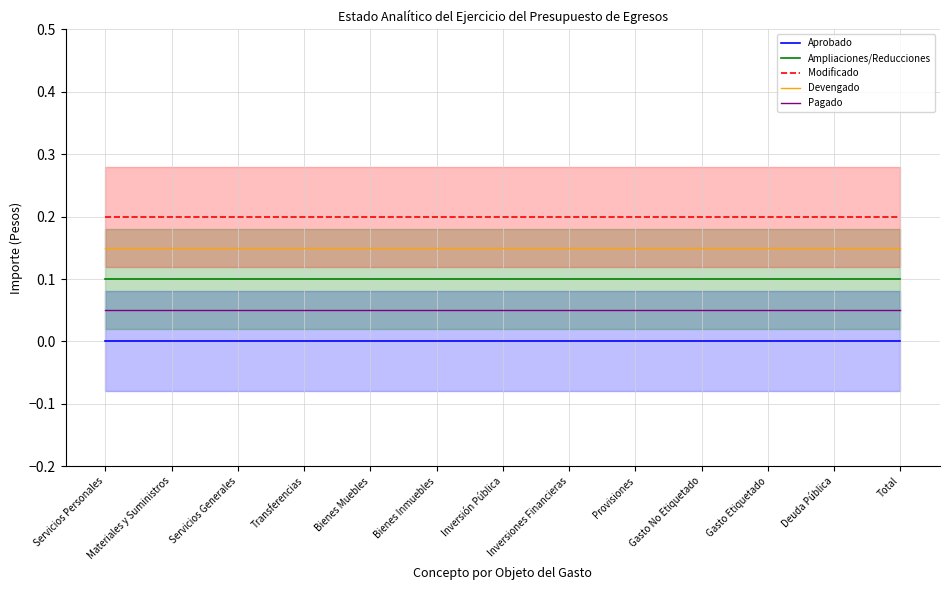

Which series has the largest range (max minus min)?

Aprobado